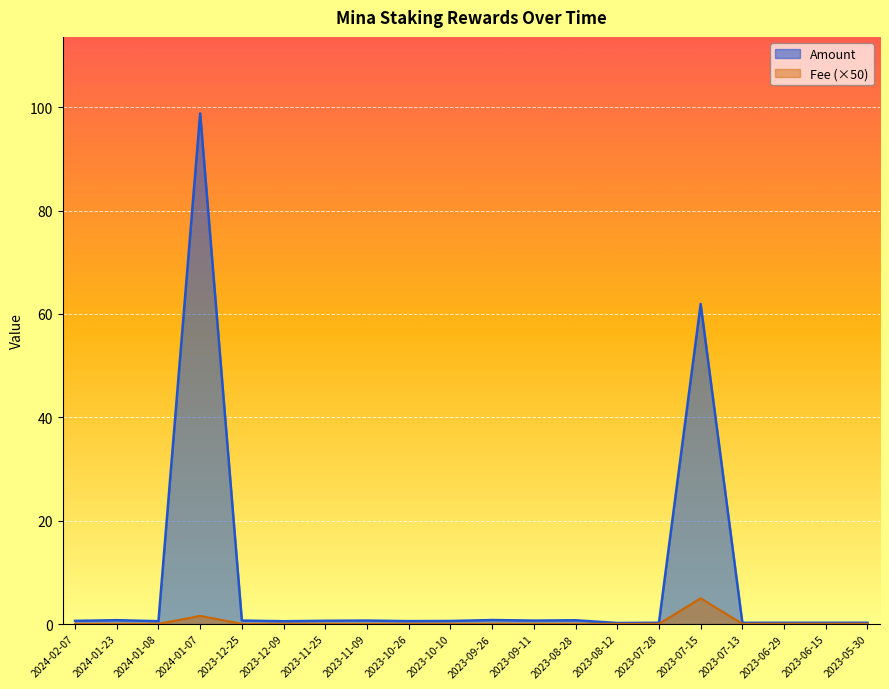

What is the maximum value shown in the chart?

98.8